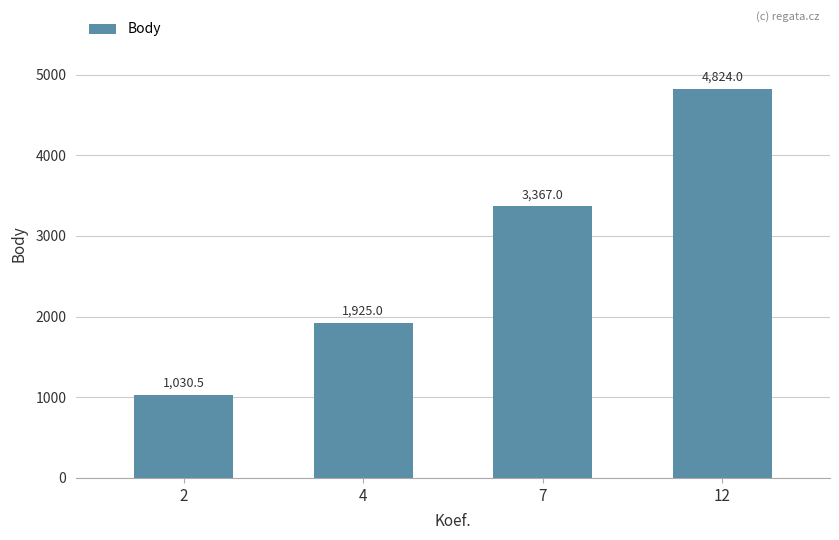

At which category does the chart reach its minimum across all series?

2